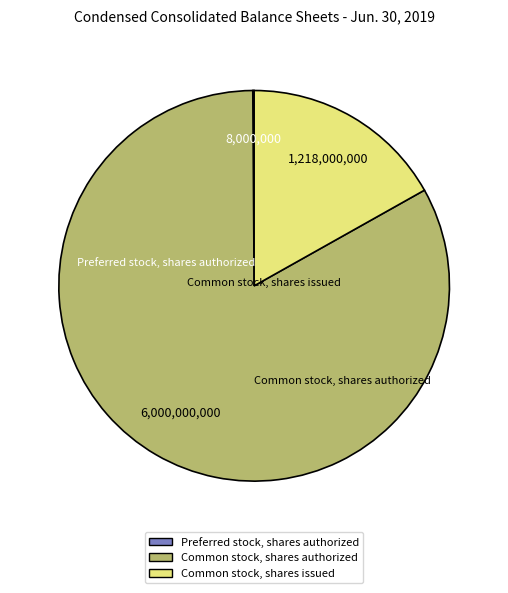

True or false: Common stock, shares issued accounts for 17% of the total.

True